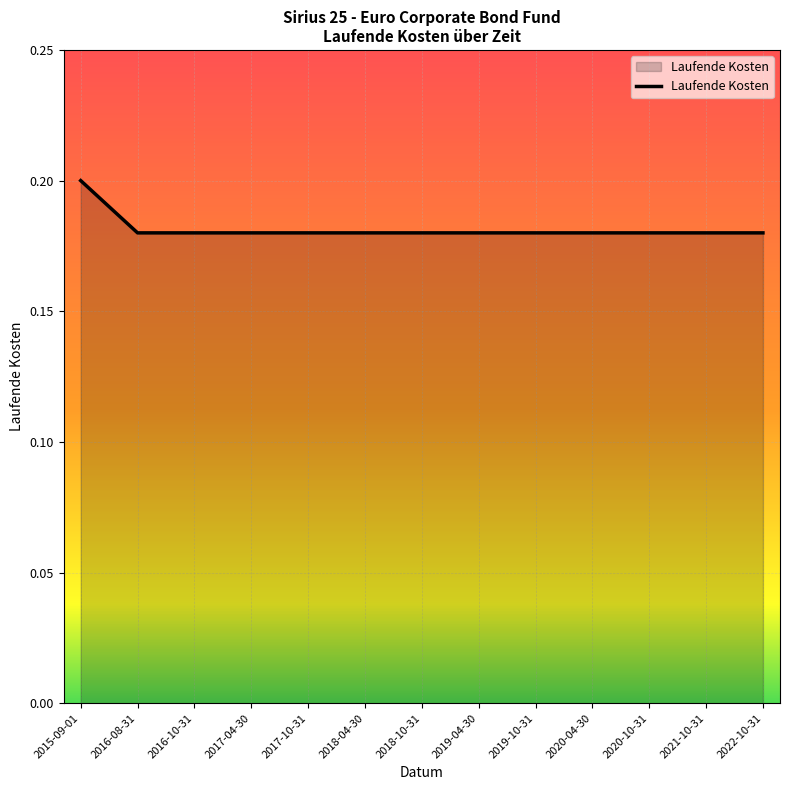

What position from the right is 2020-10-31?

3